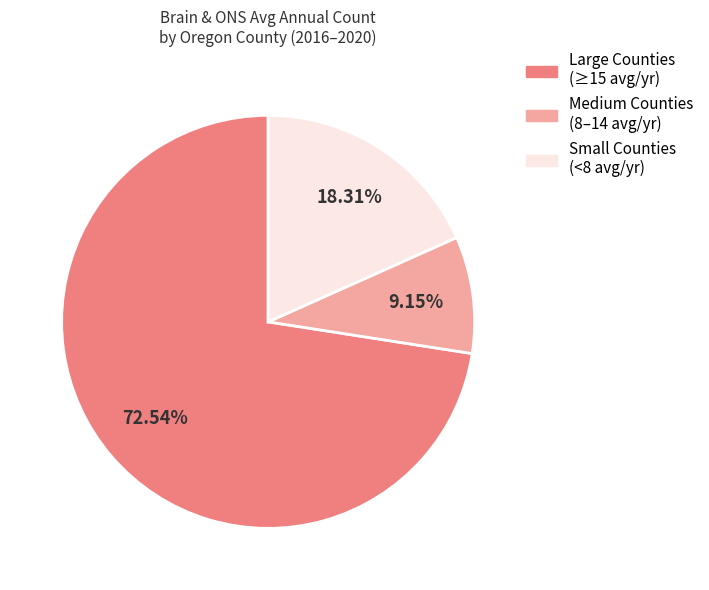

Does any single category account for the majority?

Yes